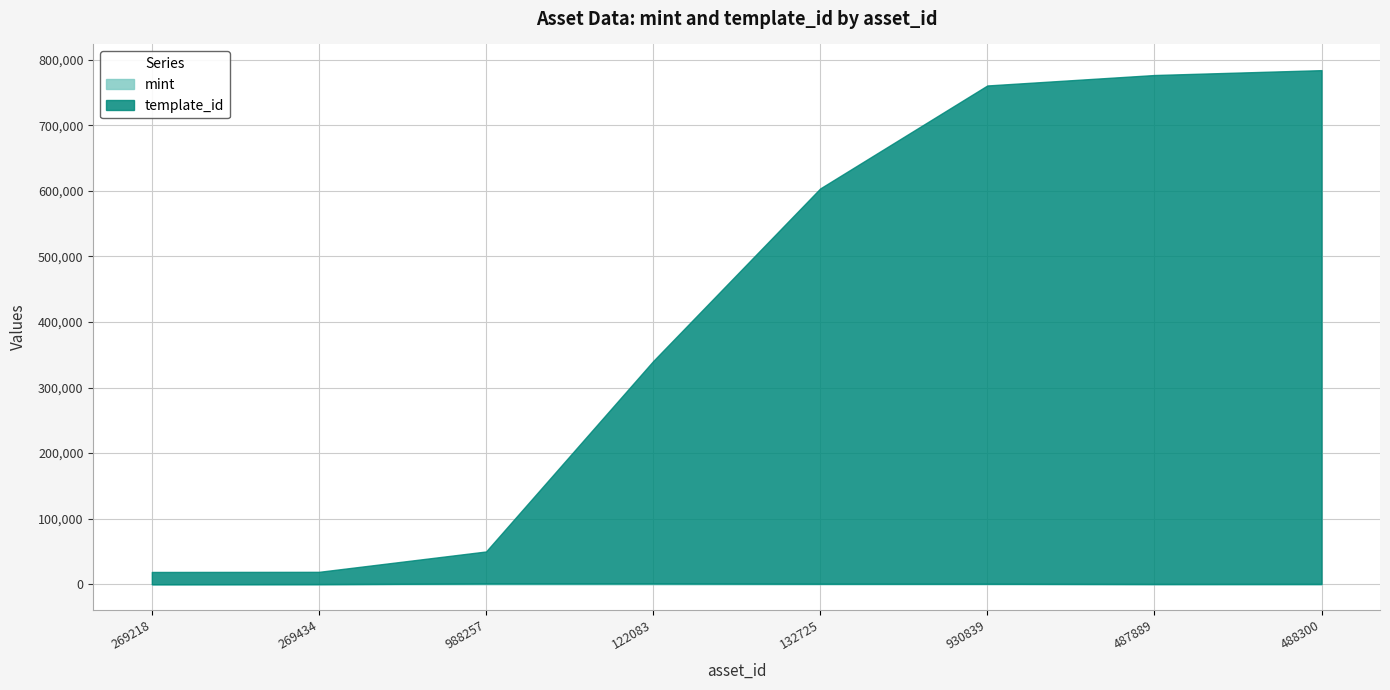

How many values in the mint series are below 672?

4